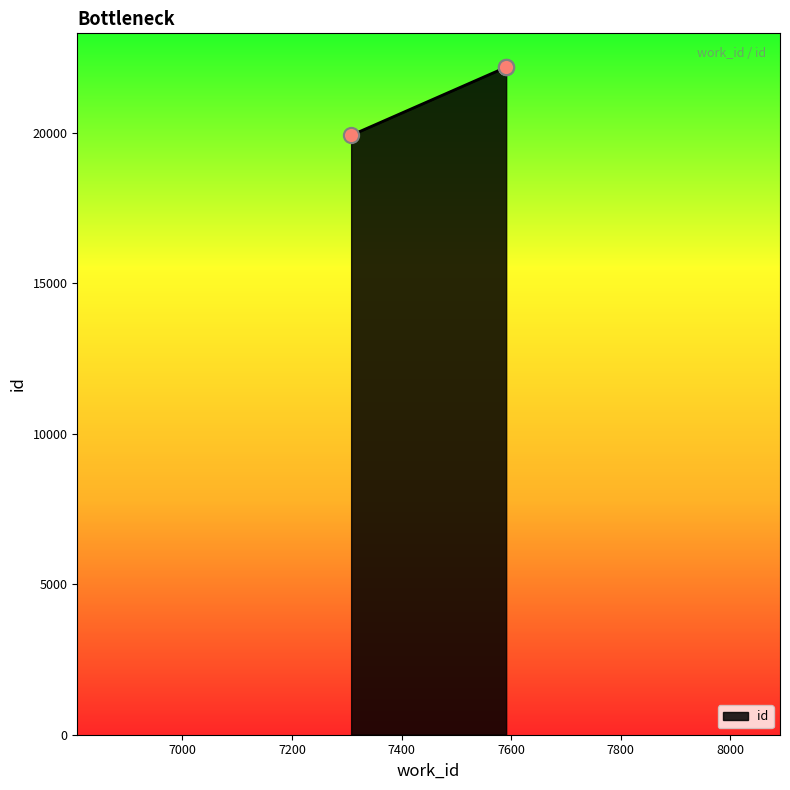

Approximately how many times larger is the value at 7308 compared to 7591?

0.9